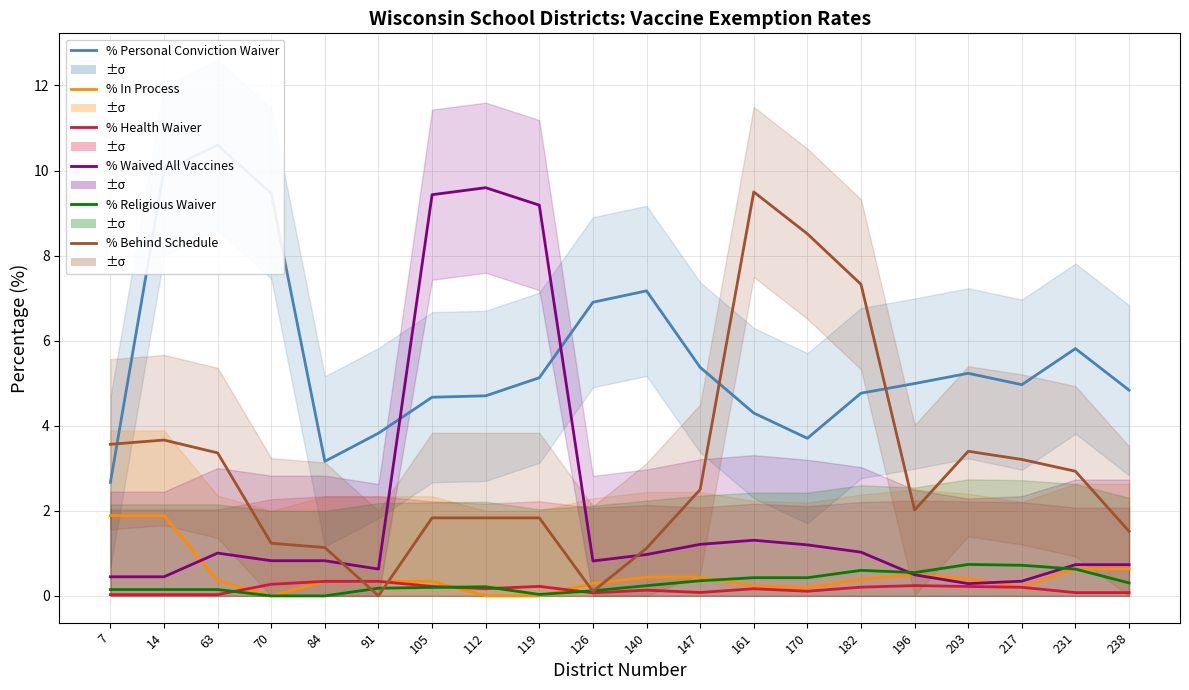

At which category does % Religious Waiver reach its first local peak?

112